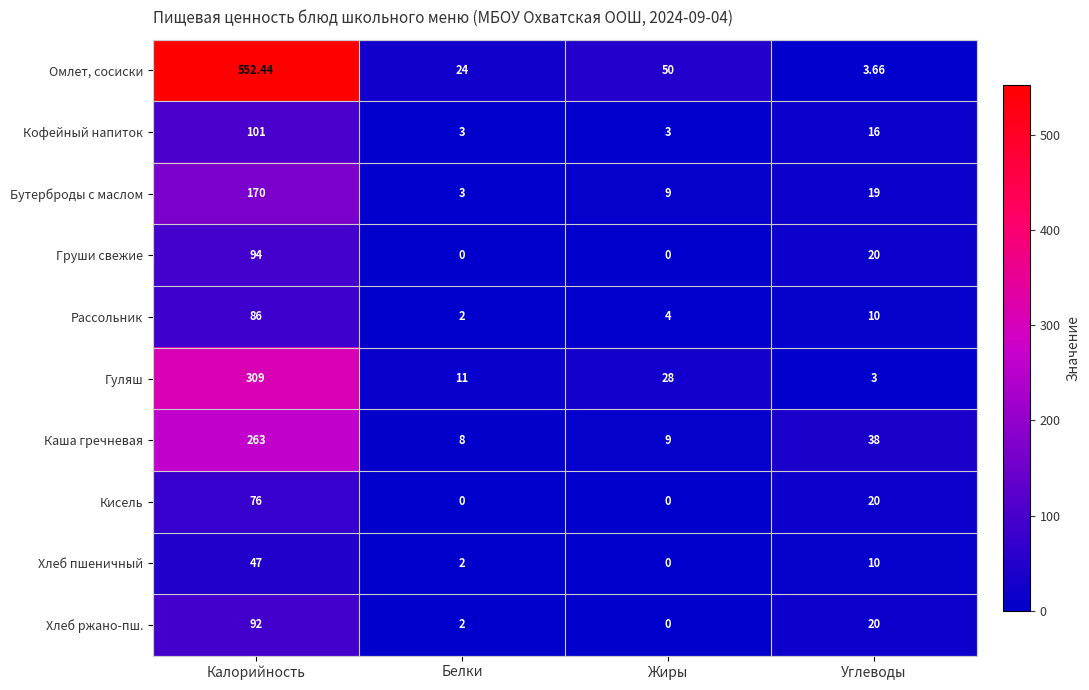

Is the value of Омлет, сосиски at Белки greater than the value of Груши свежие at Калорийность?

No